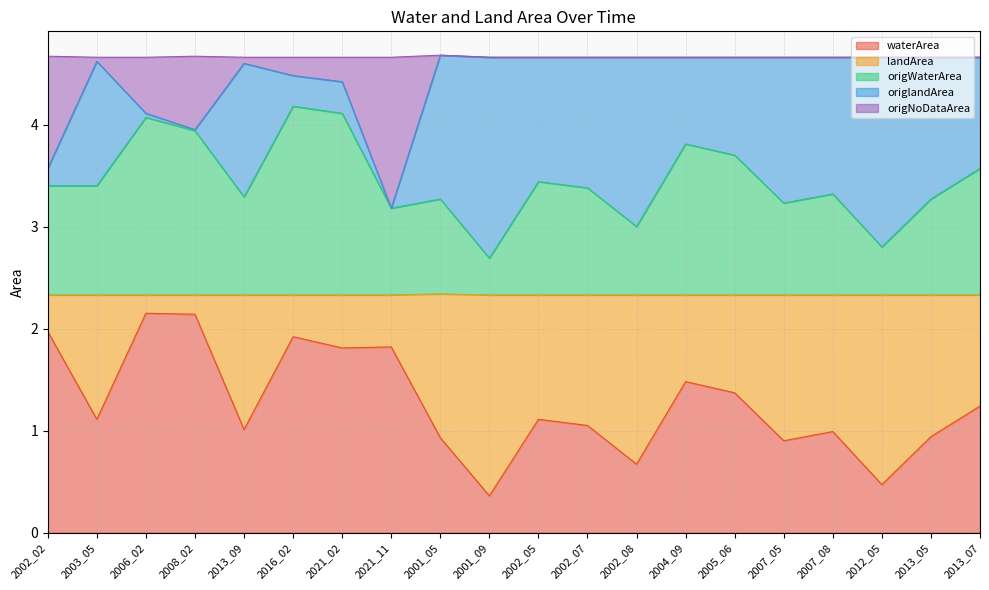

The value of waterArea at 2002_08 is 0.7. True or false?

True